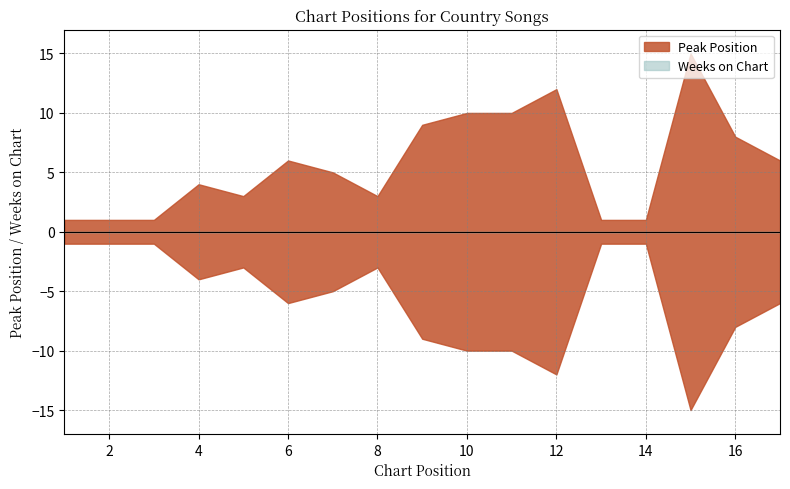

True or false: Peak Position and Weeks on Chart intersect in this chart.

False